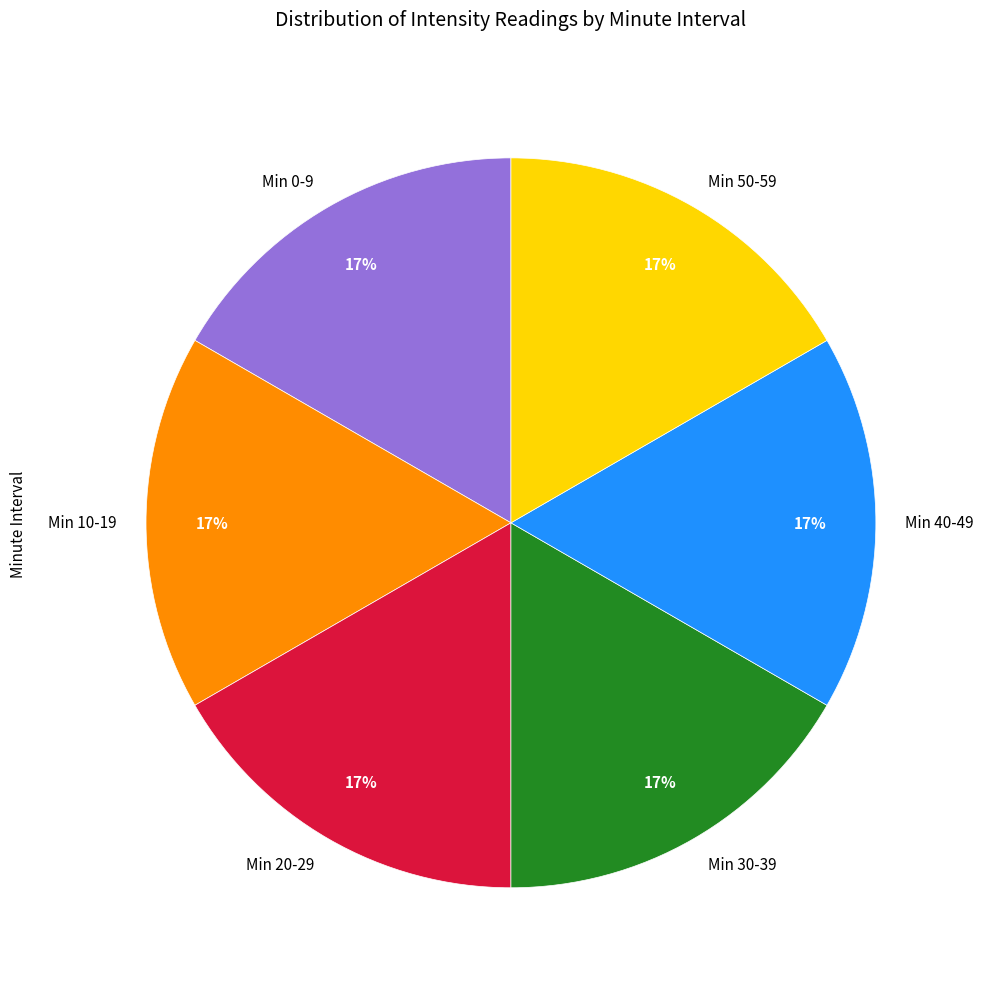

Combined, do Min 10-19 and Min 40-49 account for over 50%?

No